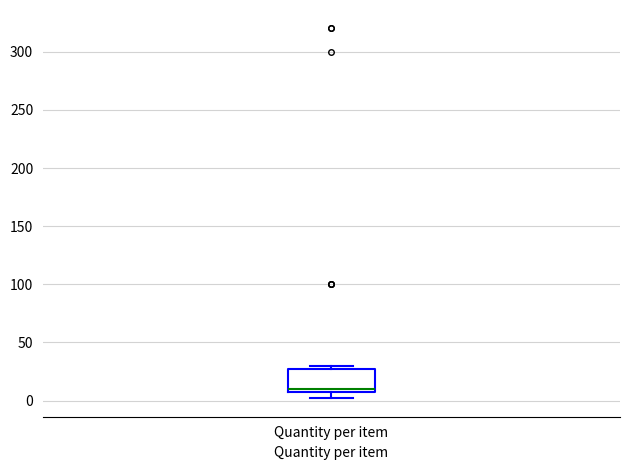

Where does the median line of the box for Quantity per item sit on the y-axis? The values are not printed on the chart, so give them approximately, as read against the axis.

10